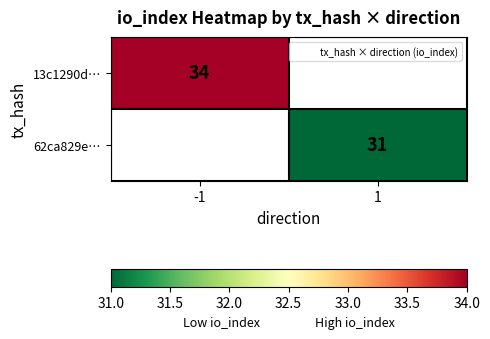

How many 13c1290d… values are between 0 and 34?

2